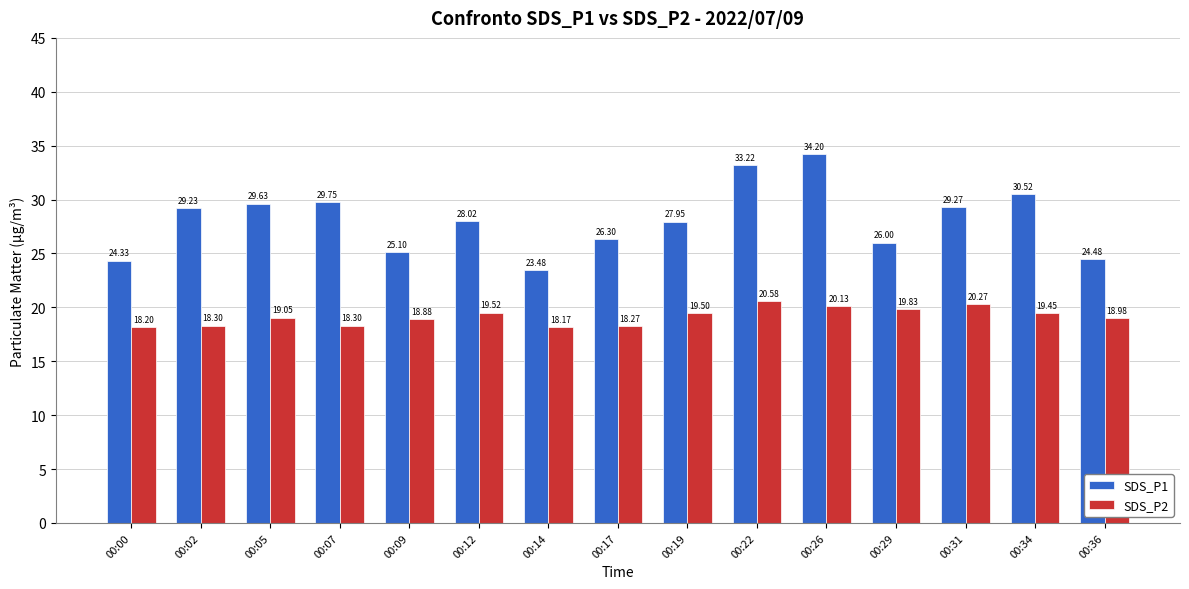

Which series has the largest range (max minus min)?

SDS_P1